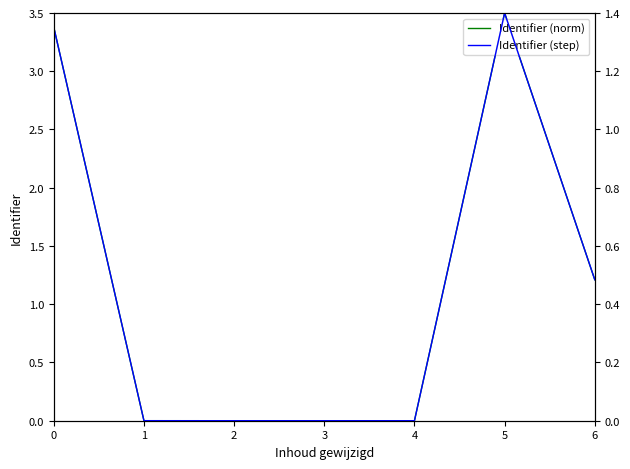

At which category is the sum across all series the highest?

5